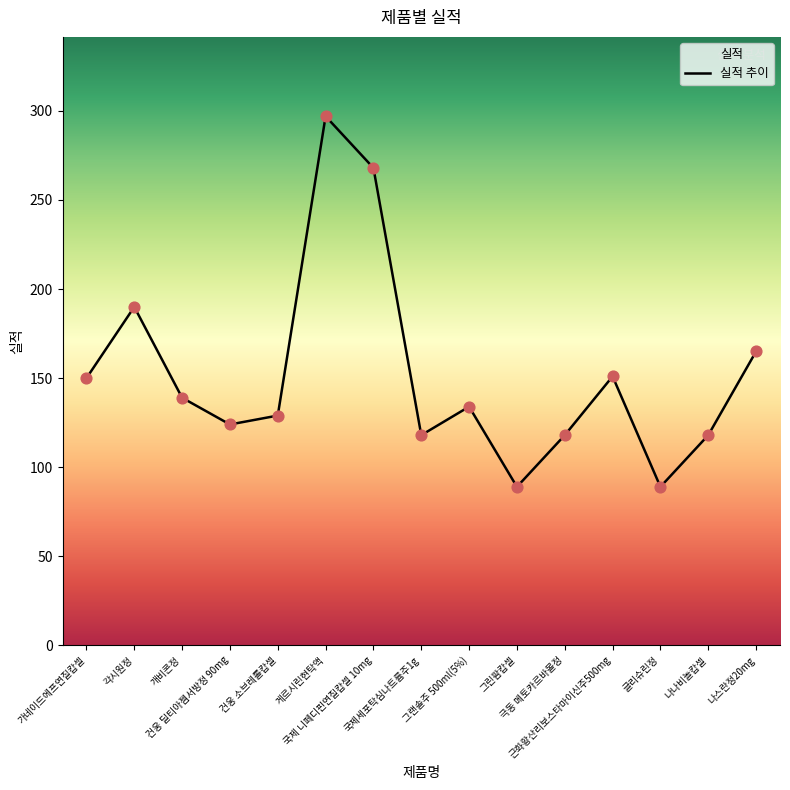

Approximately how many times larger is the value at 가네이드에프연질캅셀 compared to 국제 니페디핀연질캅셀 10mg?

0.6